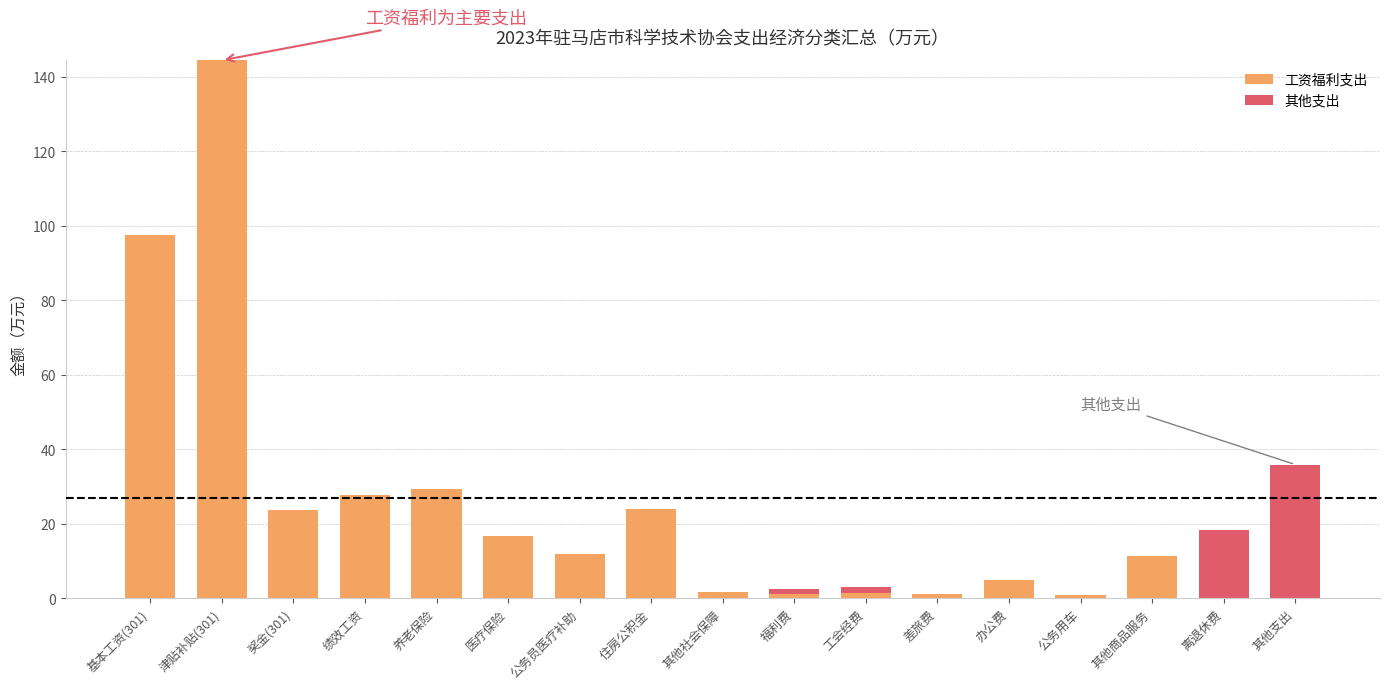

What is the highest value of the 工资福利支出 series?

144.5